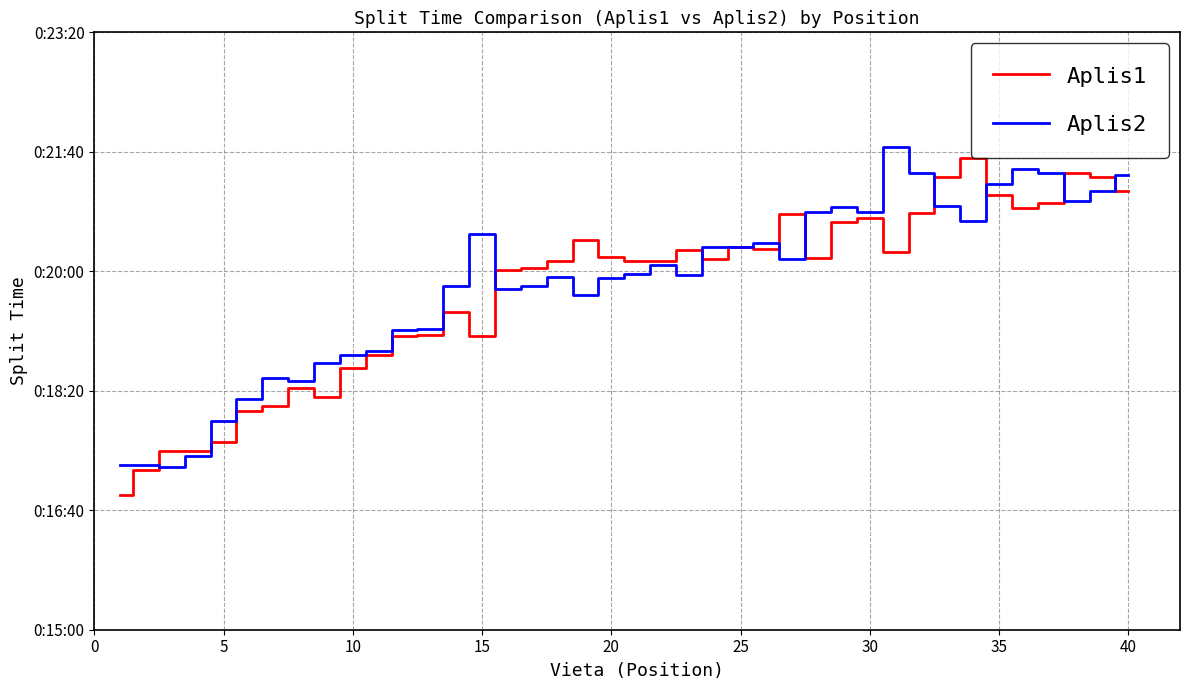

Is this an area chart (filled region under the line)?

No